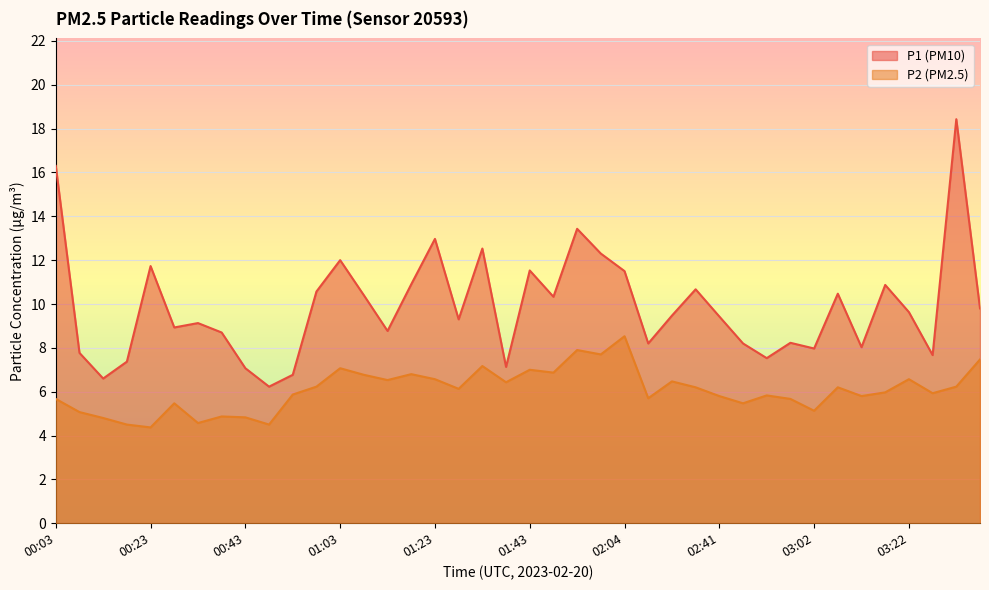

Is the value of P2 at 01:13 greater than the value of P1 at 00:58?

No